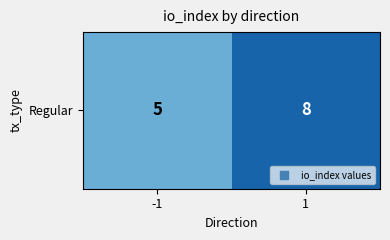

How many values are between 5 and 8?

2